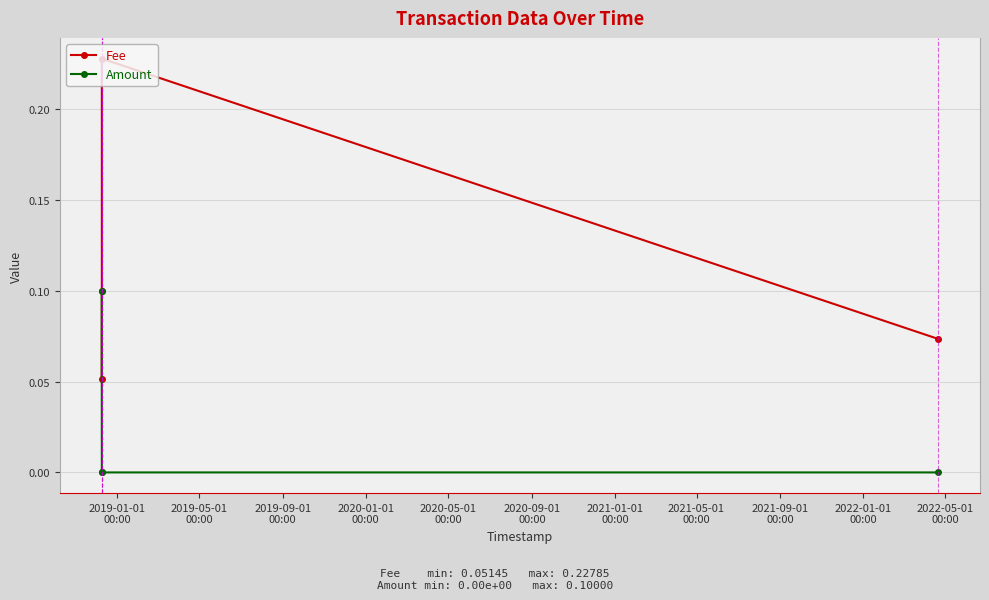

Which series has the largest total across all categories?

Fee